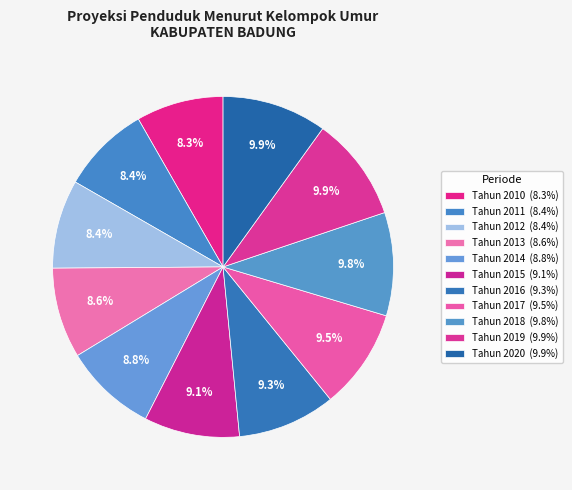

To the nearest percent, what percentage of the pie is Tahun 2013?

9%